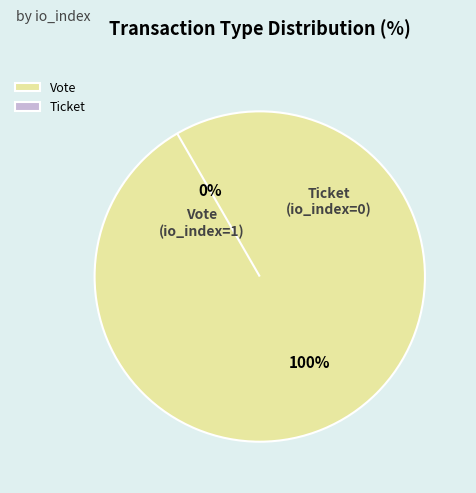

Do Ticket and Vote together represent more than half of the pie?

Yes